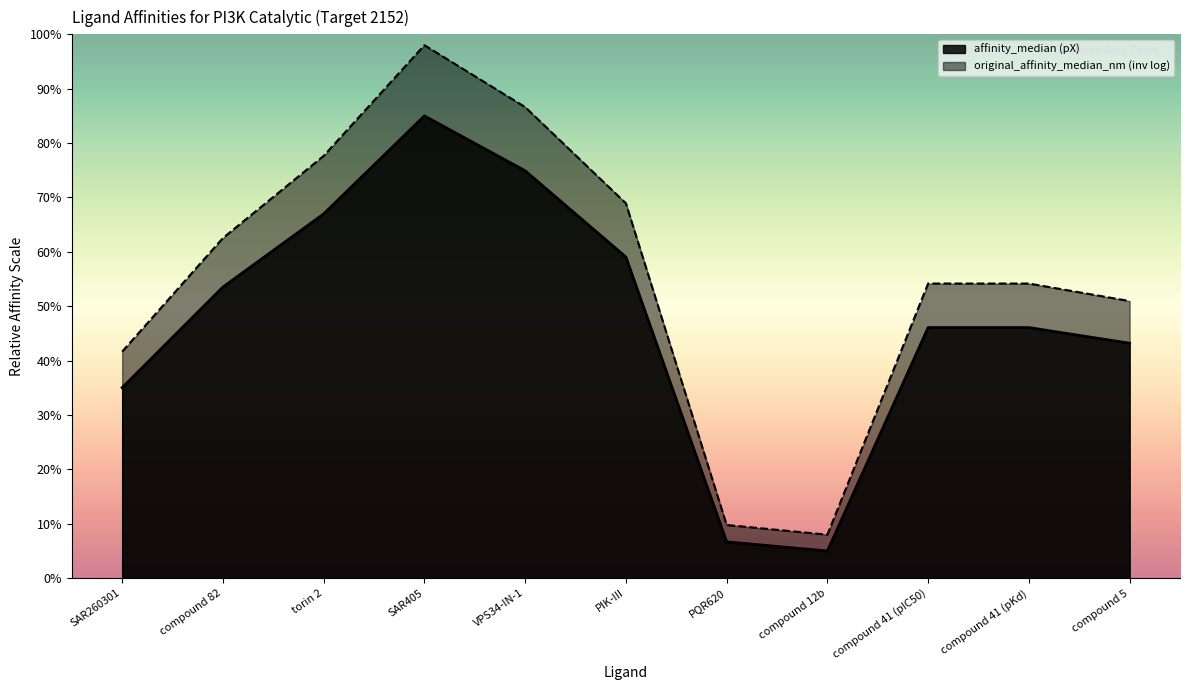

What is the label of the 4th point from the right?

compound 12b